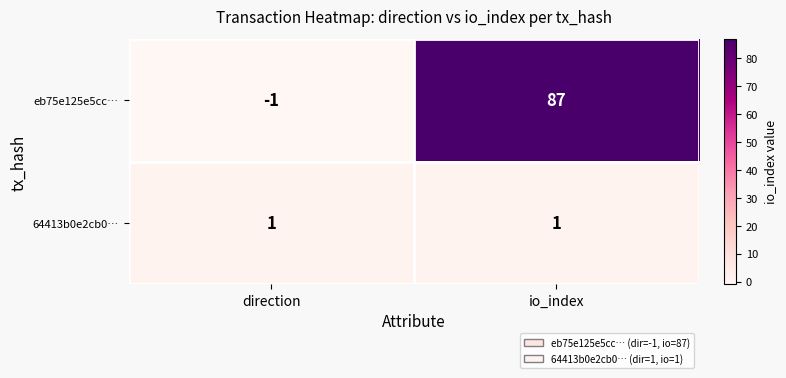

Which series has the largest range (max minus min)?

eb75e125e5cc…